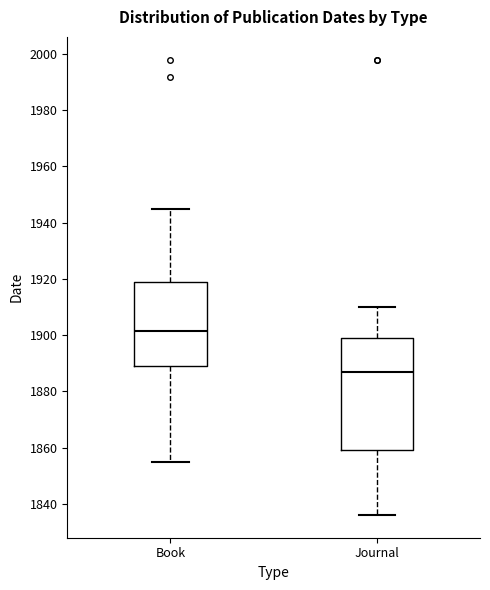

Reading left to right, transcribe this box plot: for each box, give where its median line is, the range the box spans, and where its two whiskers end, as read against the y-axis. The values are not printed on the chart, so give them approximately, as read against the axis.

Book: median 1902, box 1890 to 1918, whiskers 1856 to 1946
Journal: median 1888, box 1860 to 1900, whiskers 1836 to 1910